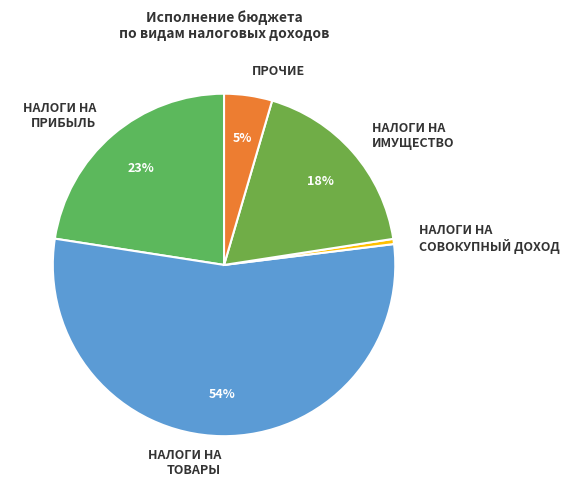

Is it true that НАЛОГИ НА СОВОКУПНЫЙ ДОХОД is 0% of the pie?

True